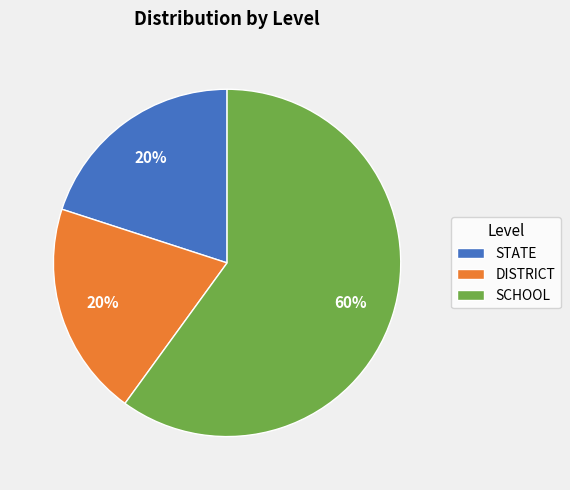

Do SCHOOL and DISTRICT together represent more than half of the pie?

Yes